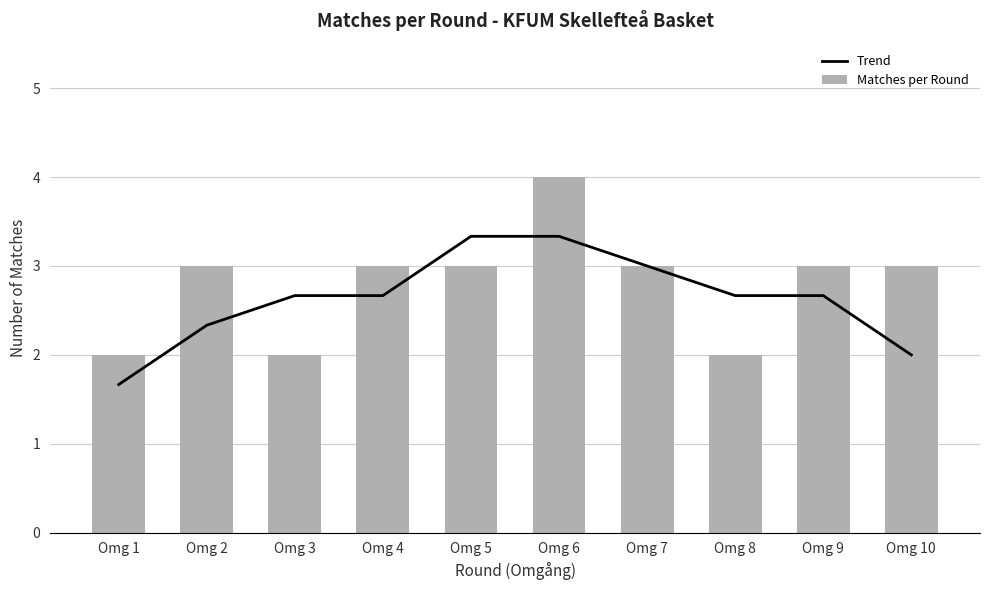

Which category has the lowest value in the Matches per Round series?

Omg 1